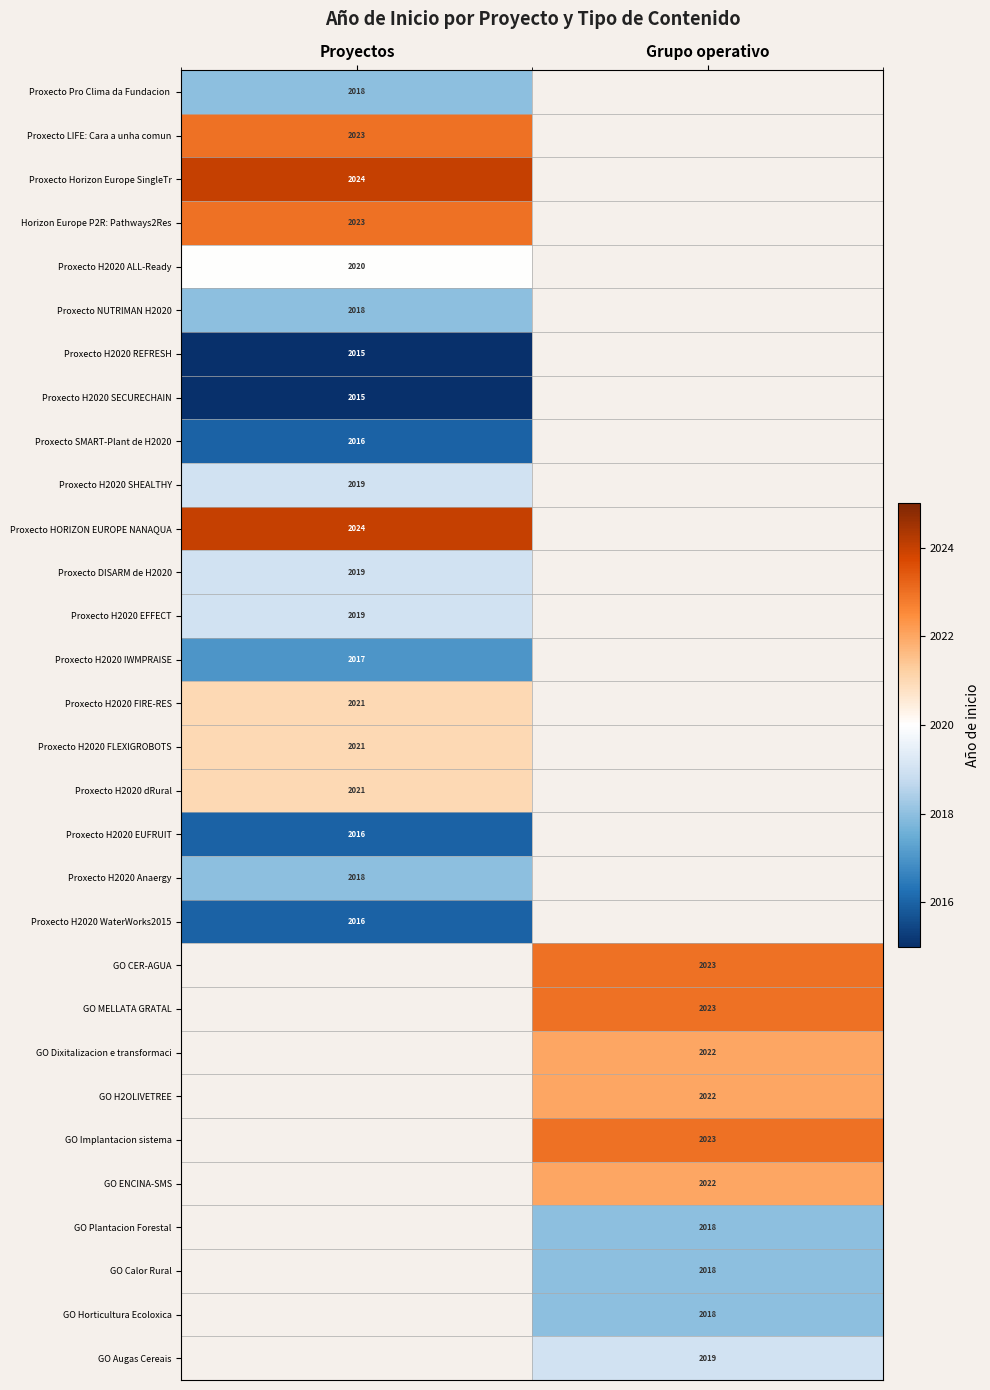

Is it true that GO H2OLIVETREE equals 2022 at Grupo operativo?

True